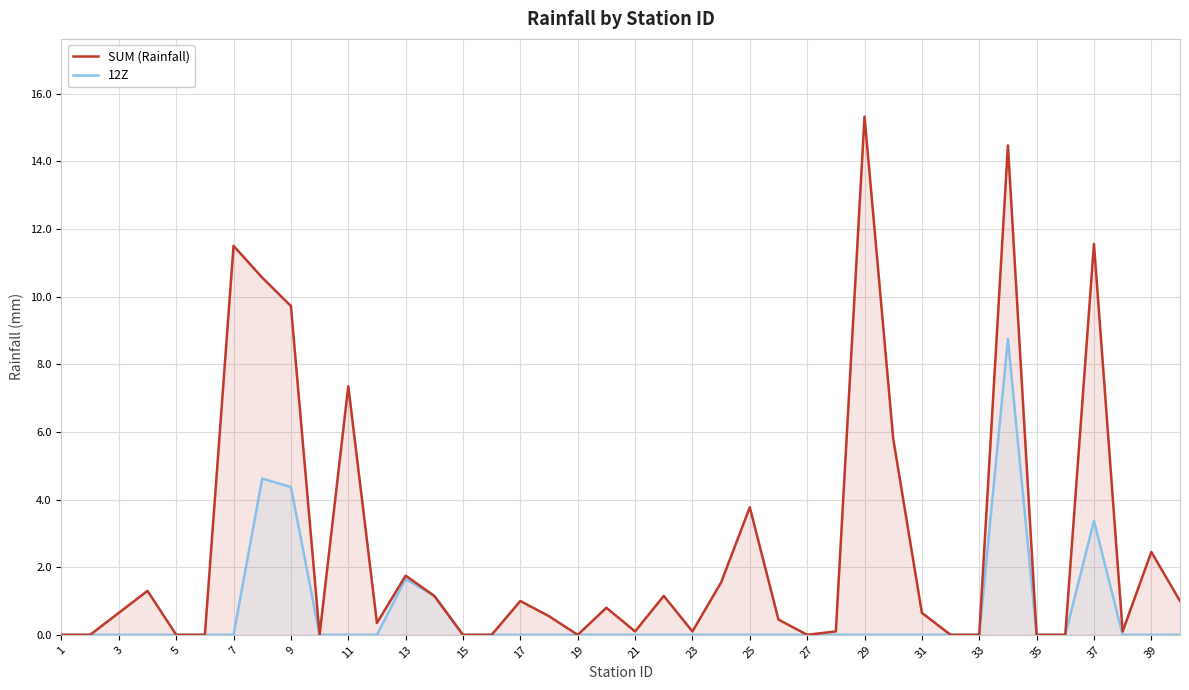

How many interior local valleys does the SUM (Rainfall) series have?

7